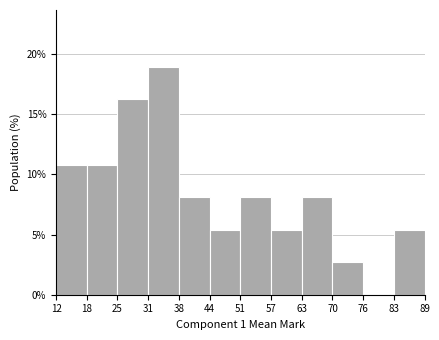

Which range on the x-axis has the tallest bar?

31 to 38